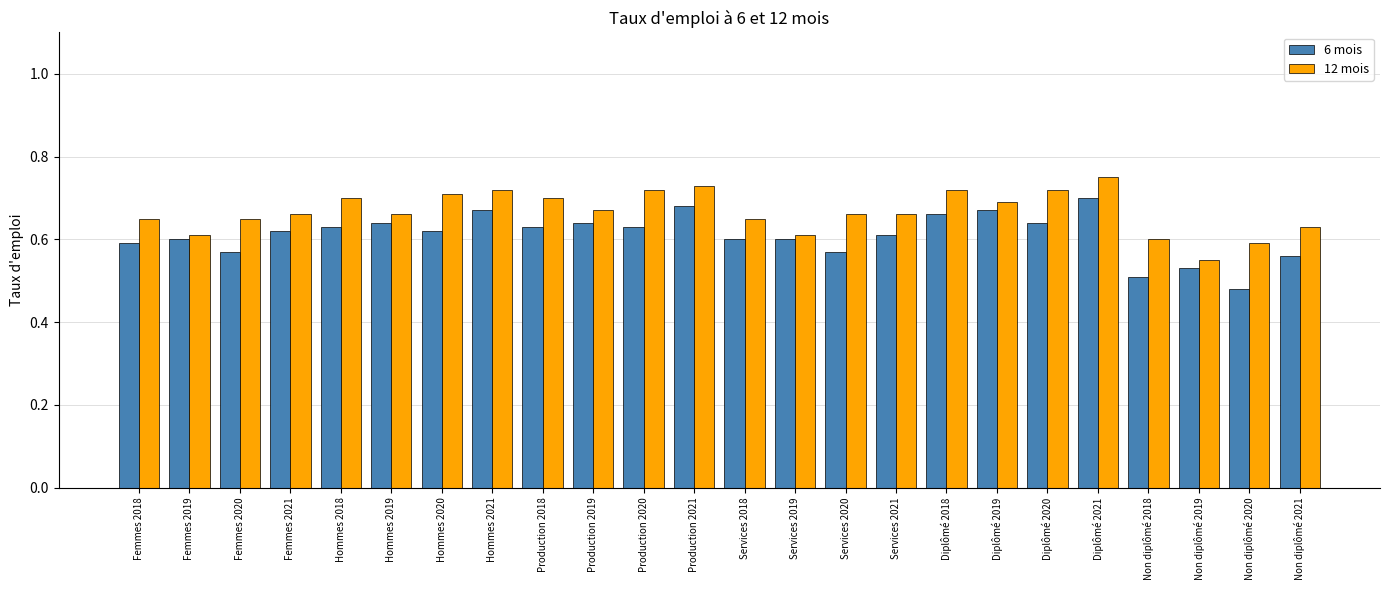

Count the number of categories in the chart.

24